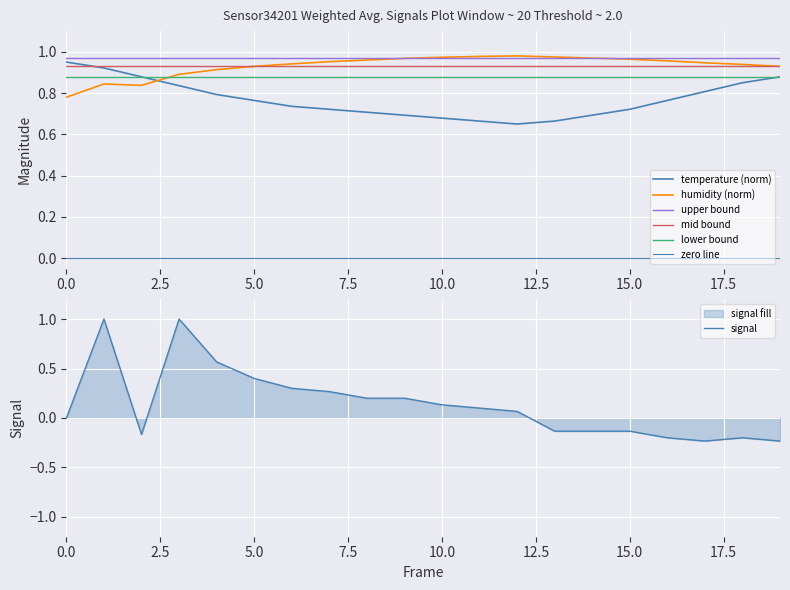

What is the maximum value for signal?

1.0